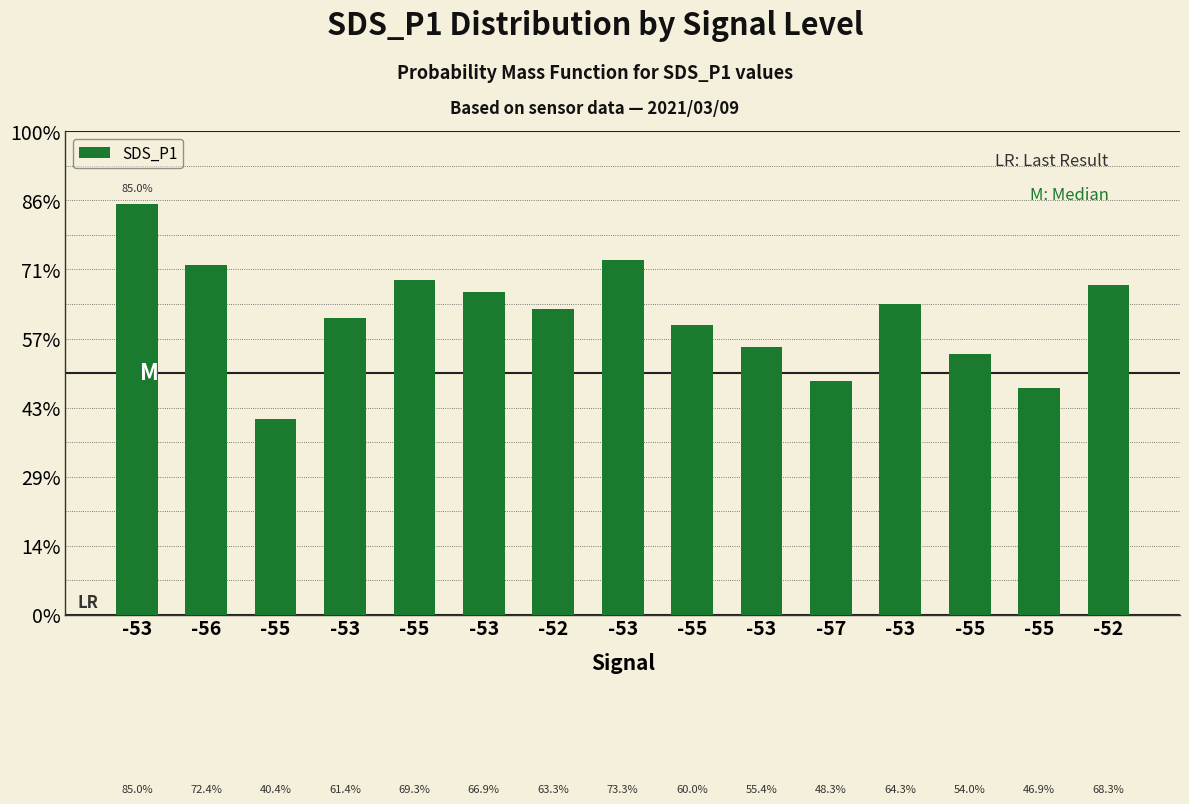

What is the label of the 8th bar from the left?

-53